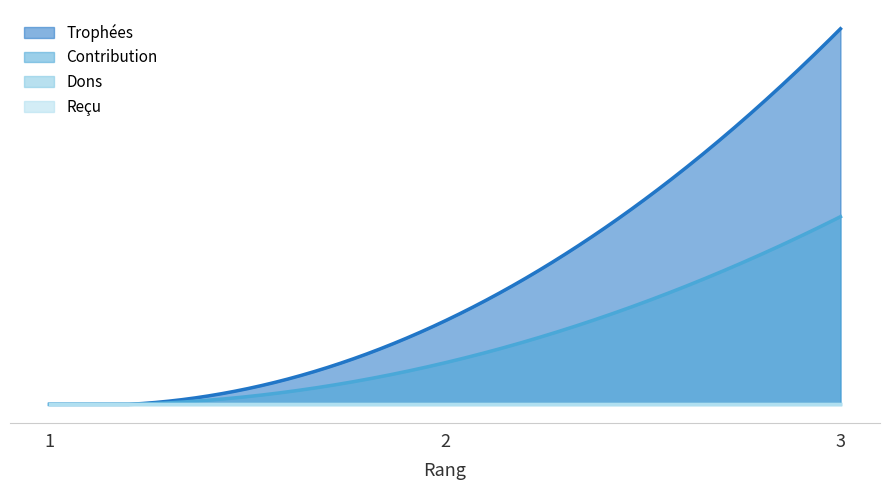

What is the maximum value for Contribution?

726